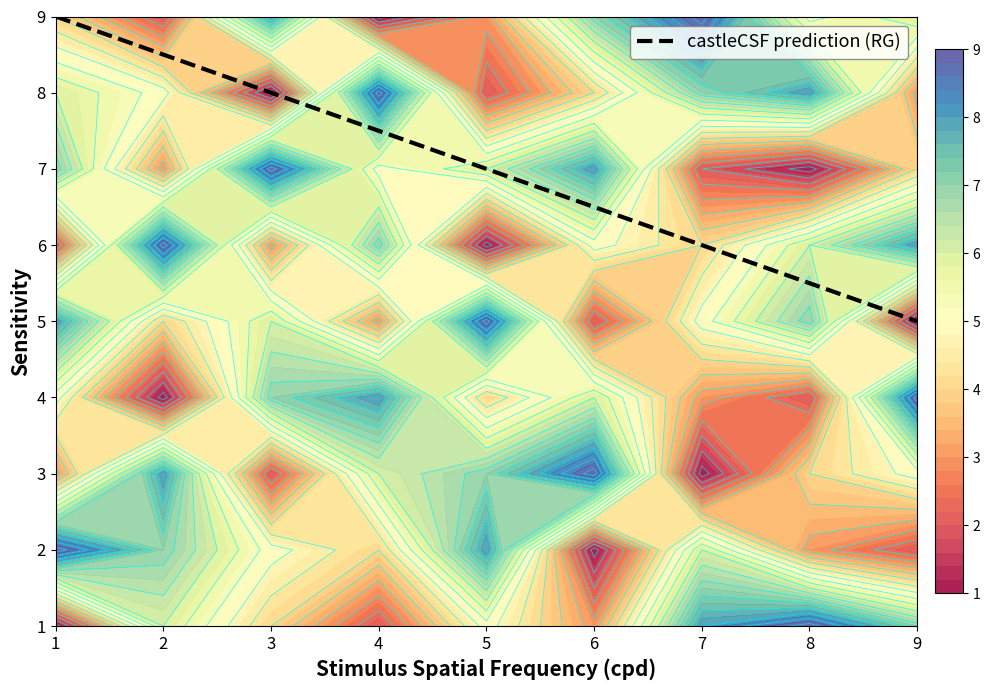

How many data points in row7 are above 5?

4